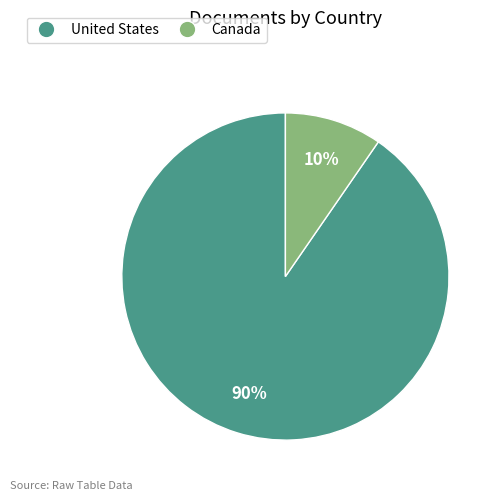

Which slice is the smallest?

Canada